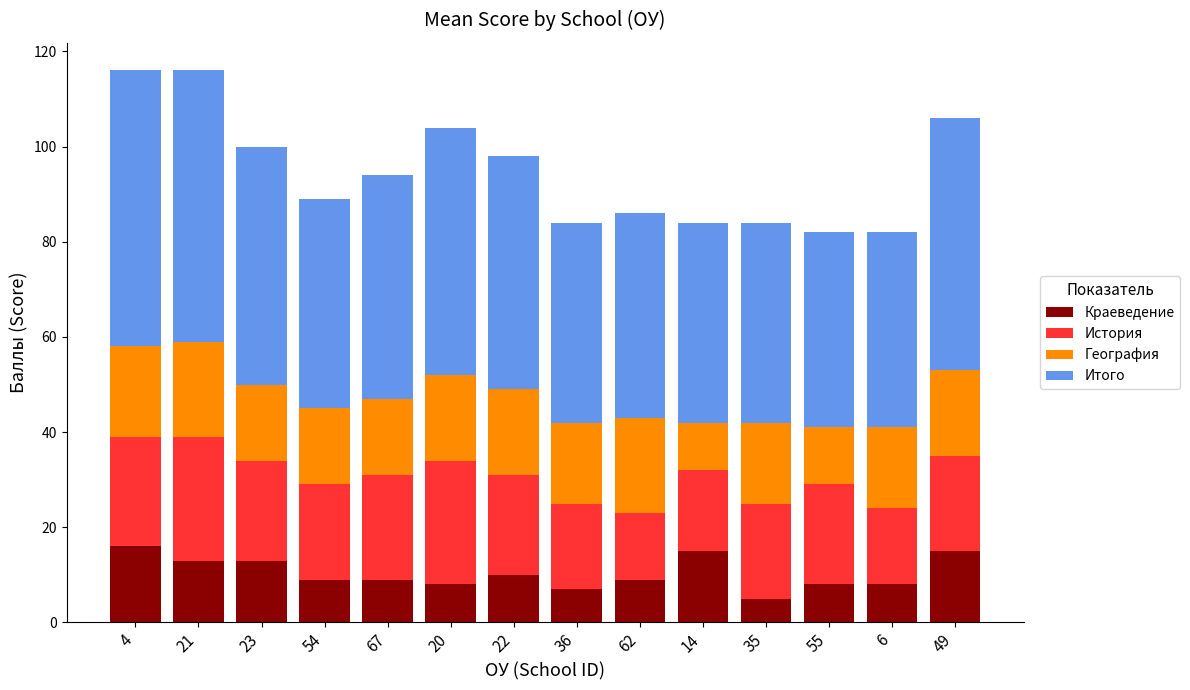

What is the maximum value for Краеведение?

16